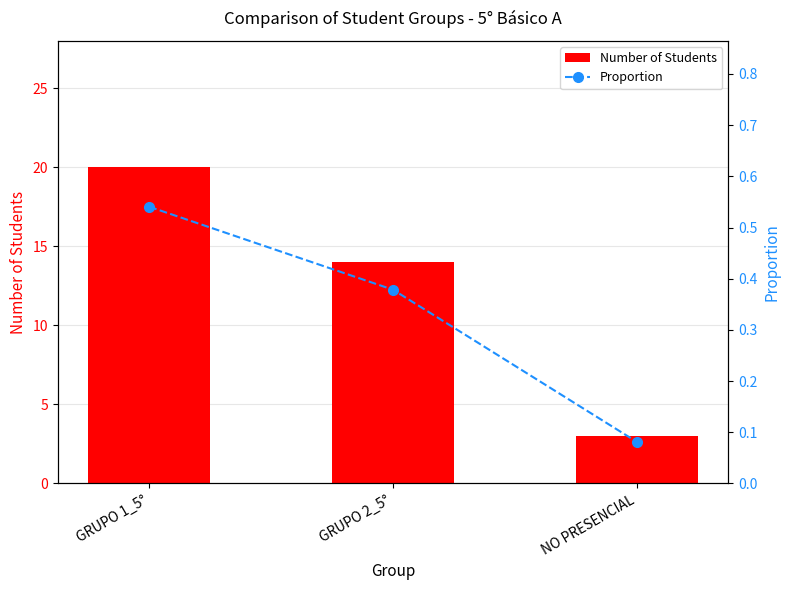

Which series has the largest range (max minus min)?

Number of Students